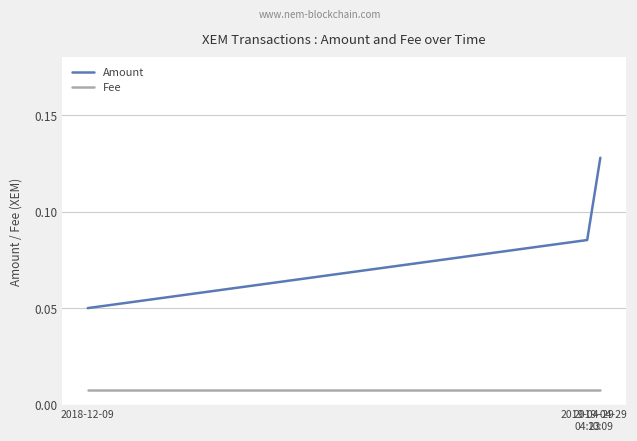

Rank the series at 2019-04-29
04:23 from lowest to highest value.

Fee, Amount